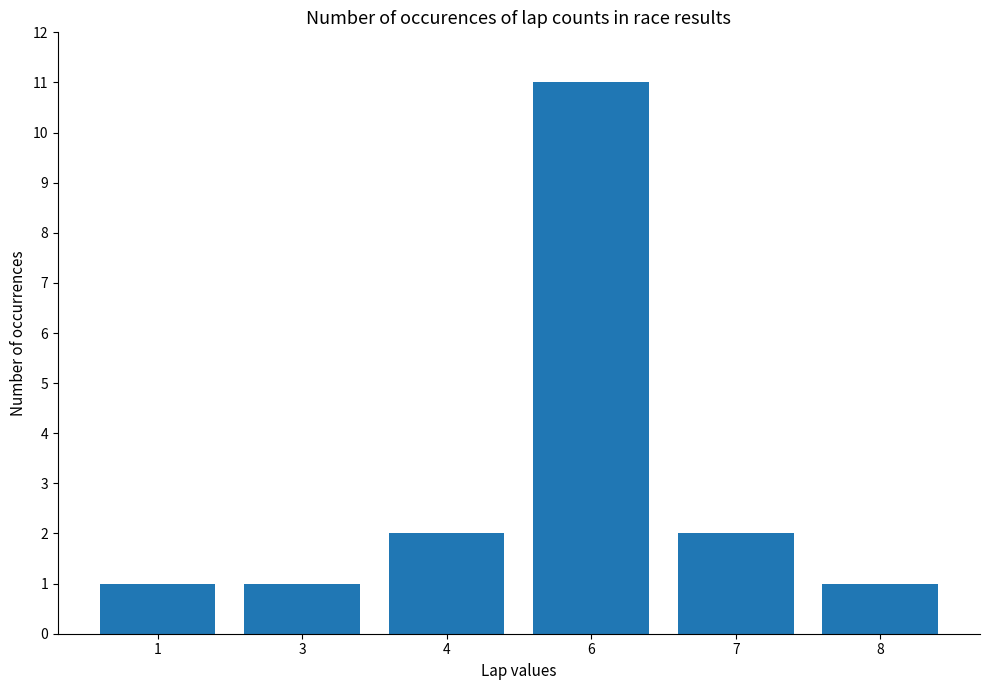

How many values are below 2?

3